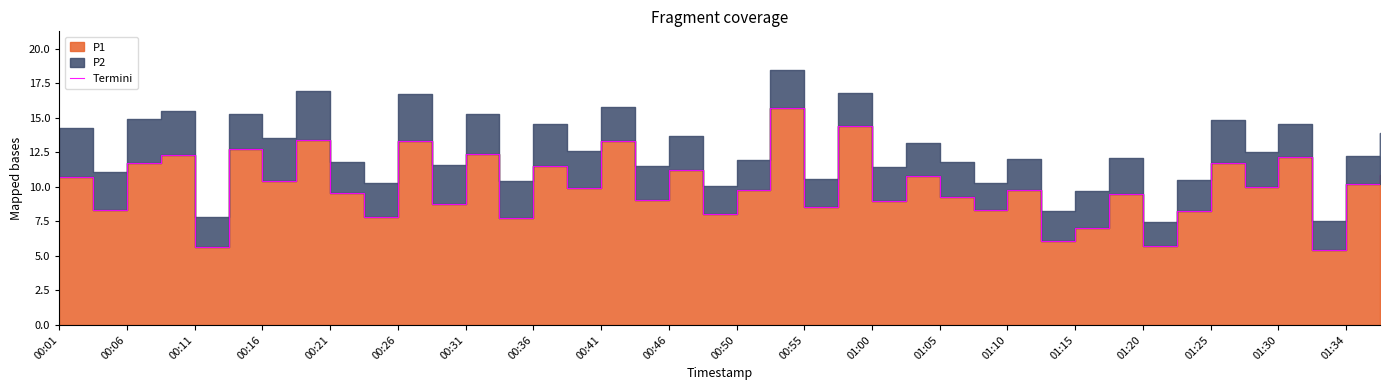

What is the greatest value displayed?

15.7